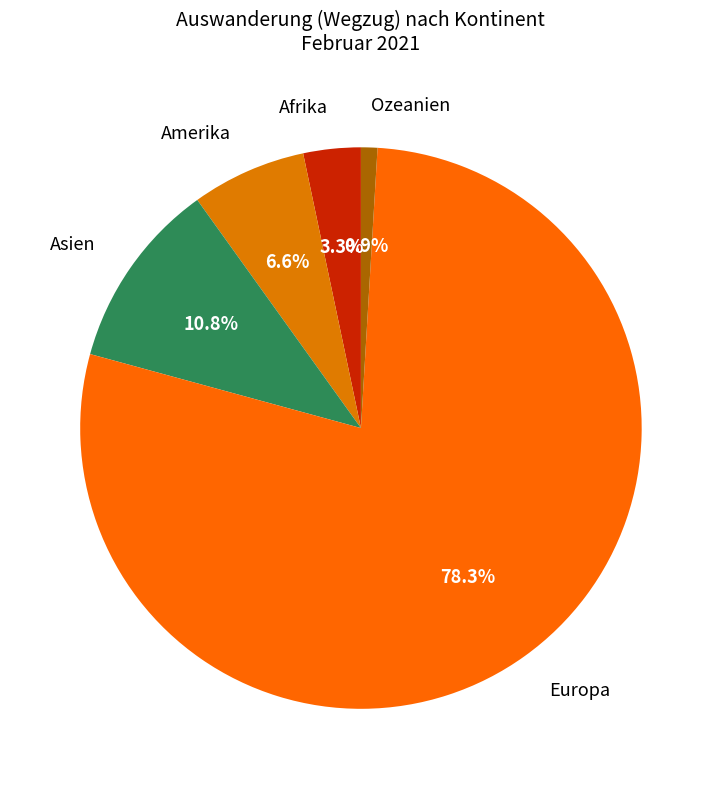

To the nearest percent, what is the combined percentage of Asien and Amerika?

17%